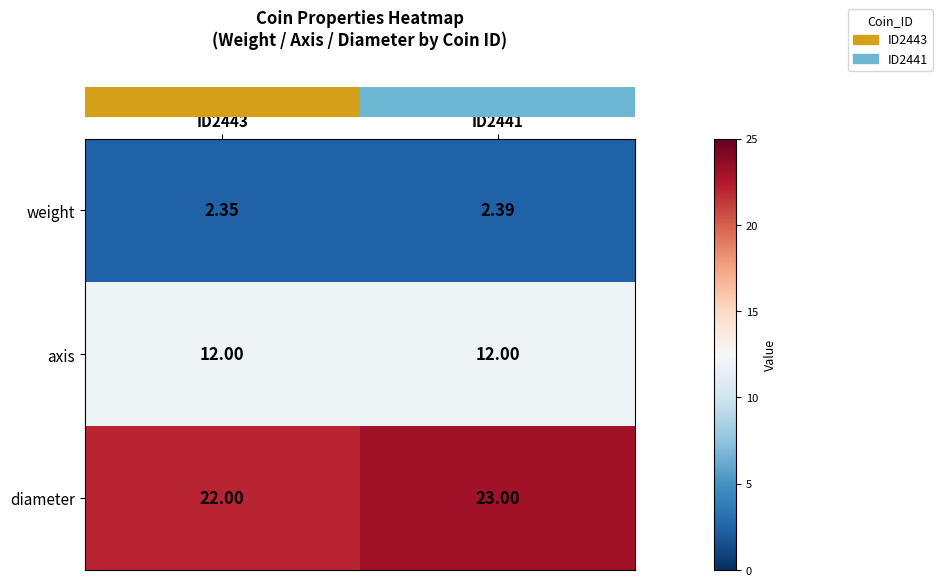

Rank the series at ID2443 from lowest to highest value.

weight, axis, diameter